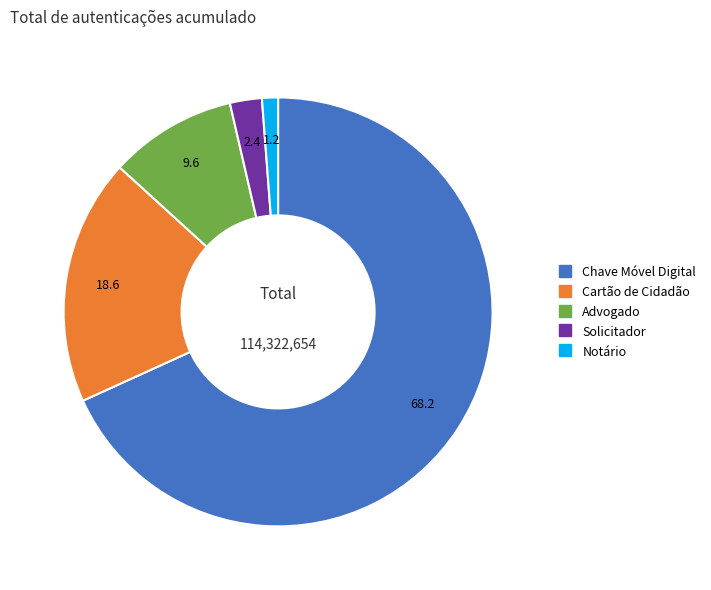

Is Notário the majority of the pie?

No